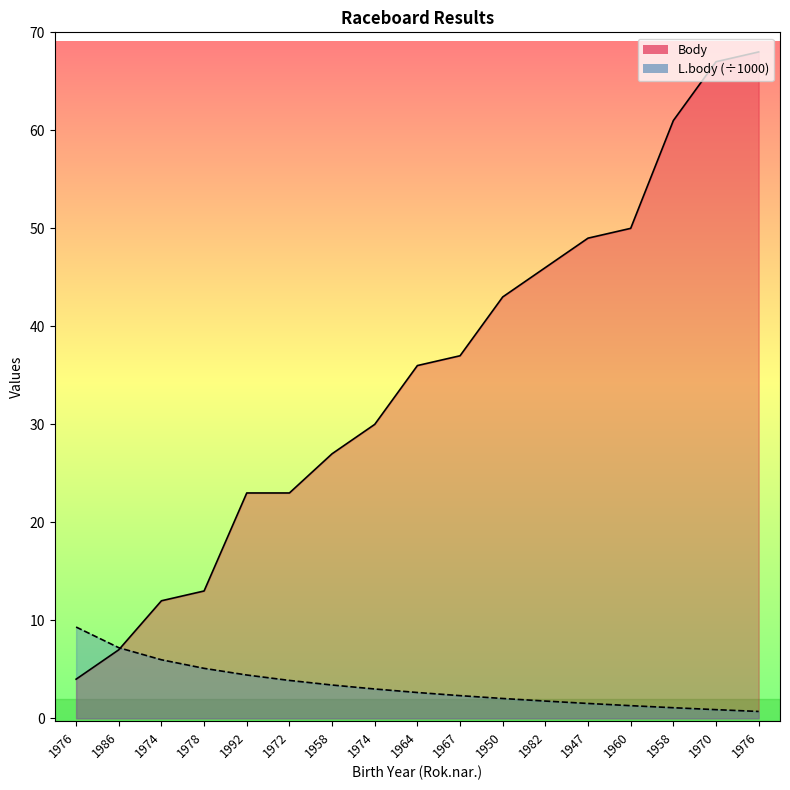

What is the difference between the L.body values at 1958 and 1970?

0.2